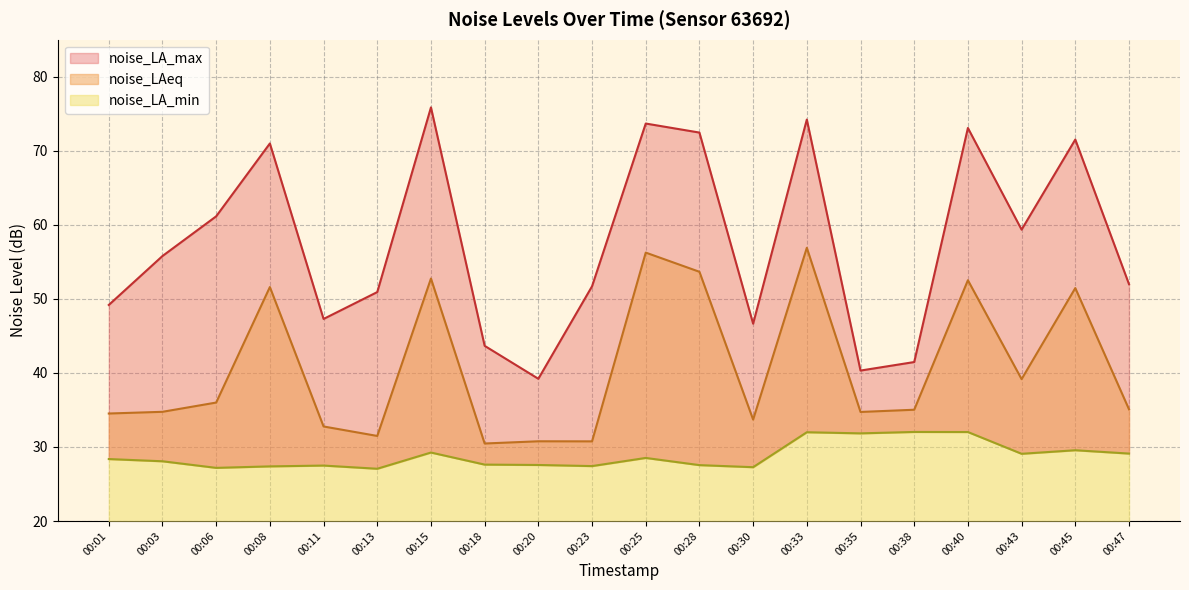

Between 00:18 and 00:08, which is larger?

00:08